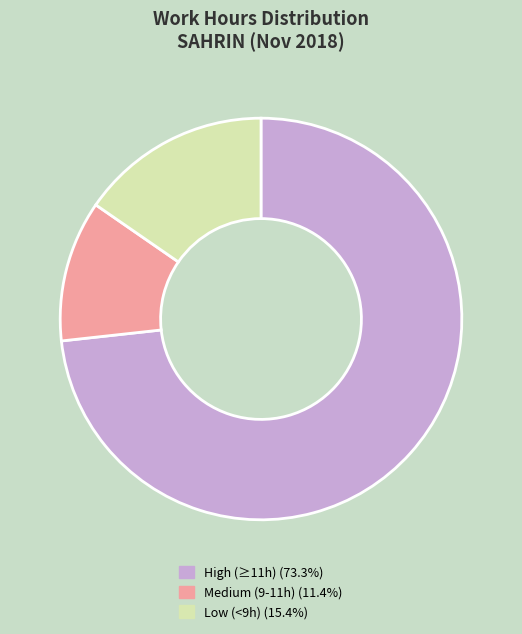

Combined, do Medium (9-11h) (11.4%) and High (≥11h) (73.3%) account for over 50%?

Yes